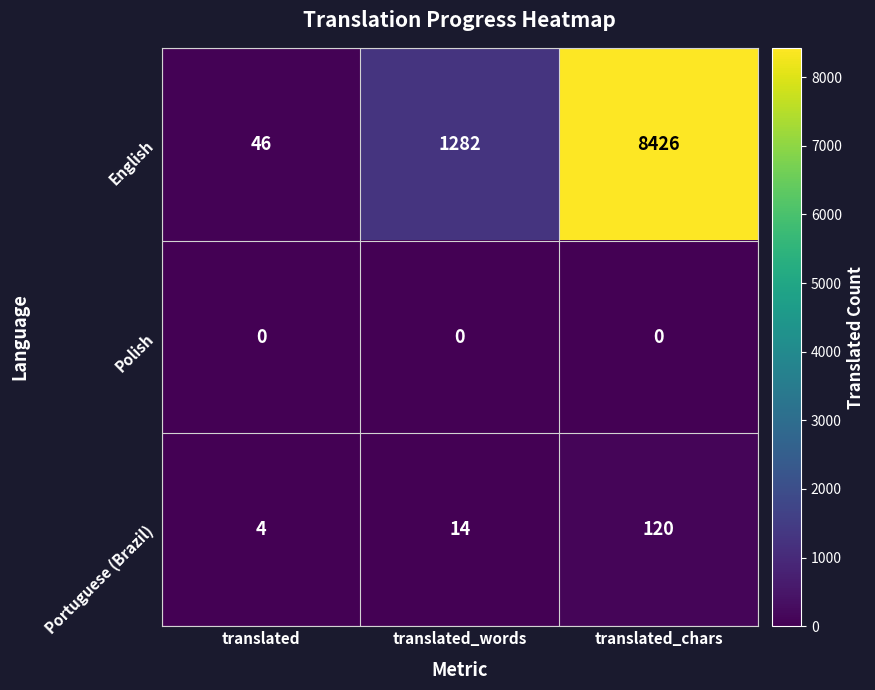

Count the number of categories in the chart.

3